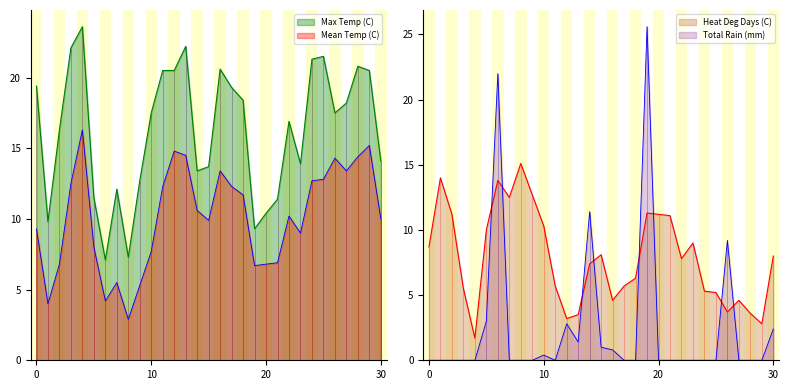

What is the sum of all Total Rain (mm) values?

80.0